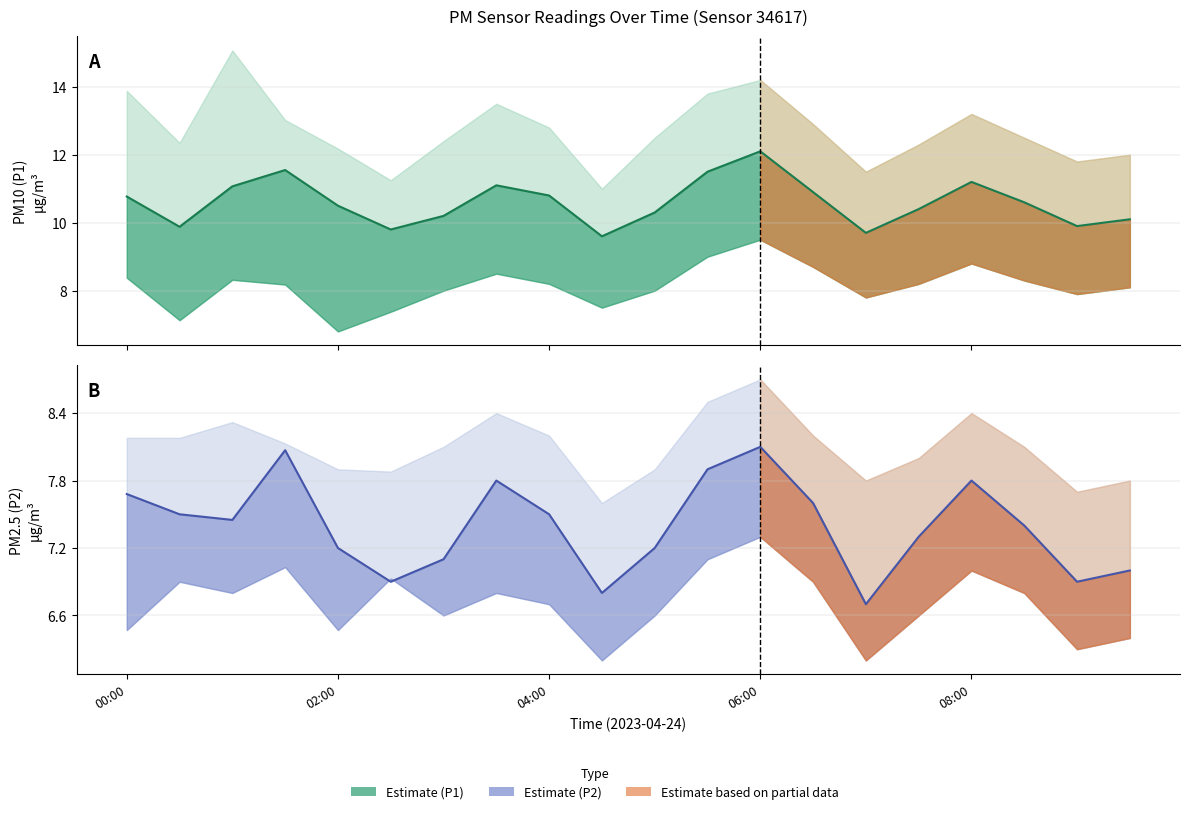

At which label is P1 closest to 10?

09:00